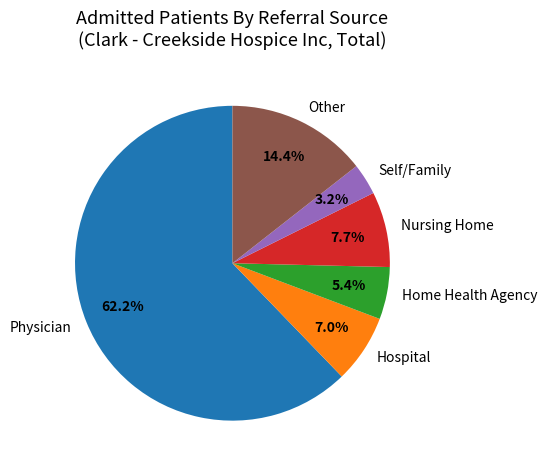

Is there any slice that represents more than half of the pie?

Yes